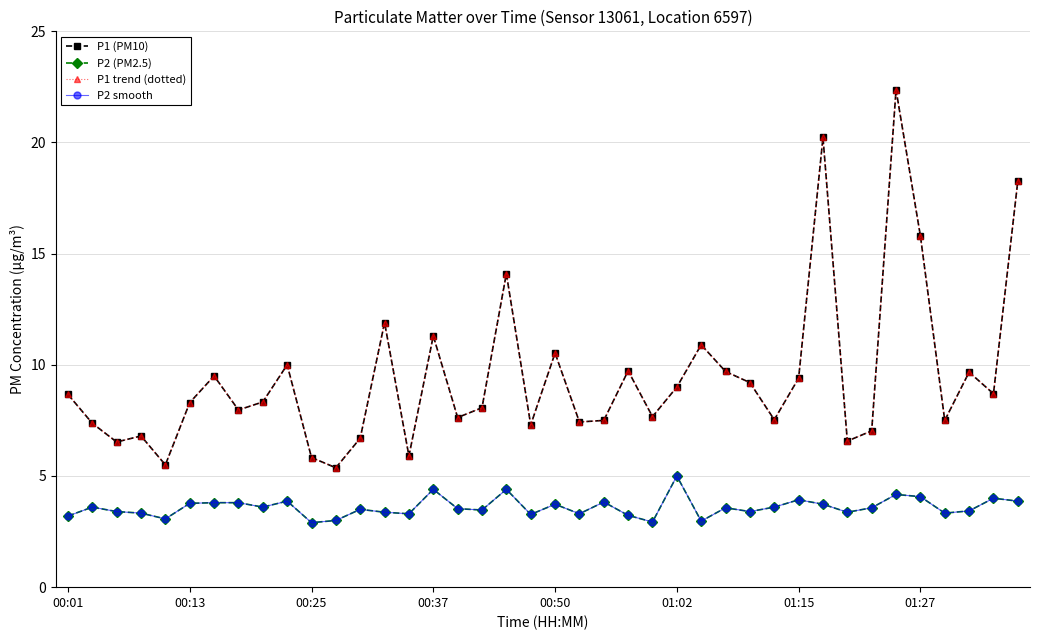

At which label does P1 (PM10) first exceed 8?

00:01